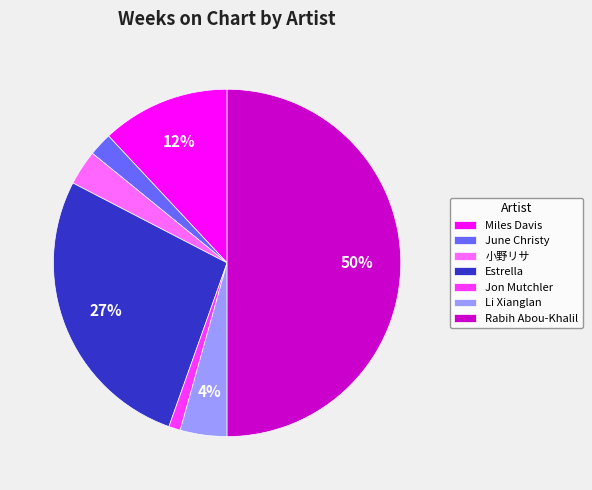

To the nearest percent, what percentage of the pie is June Christy?

2%